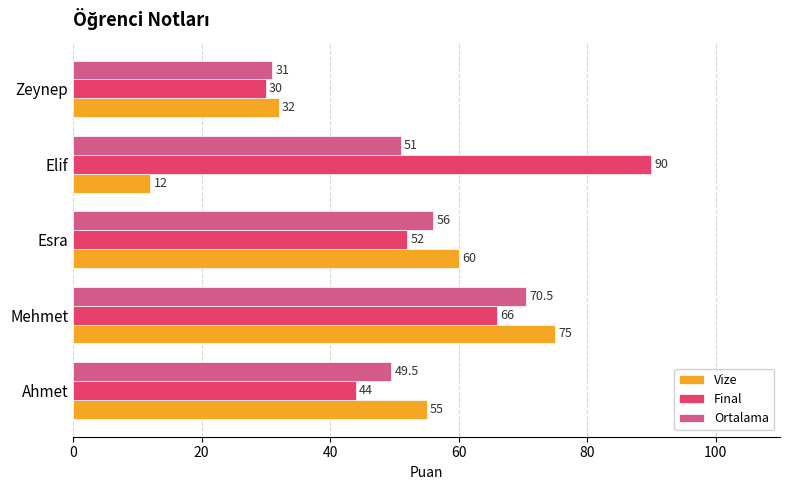

What is the sum of all Ortalama values?

258.0